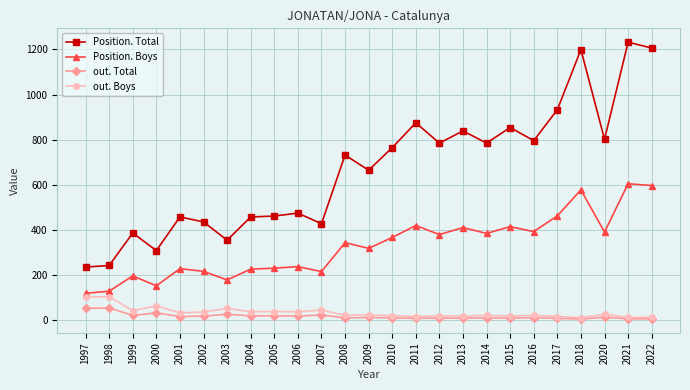

What is the highest value of the out. Boys series?

105